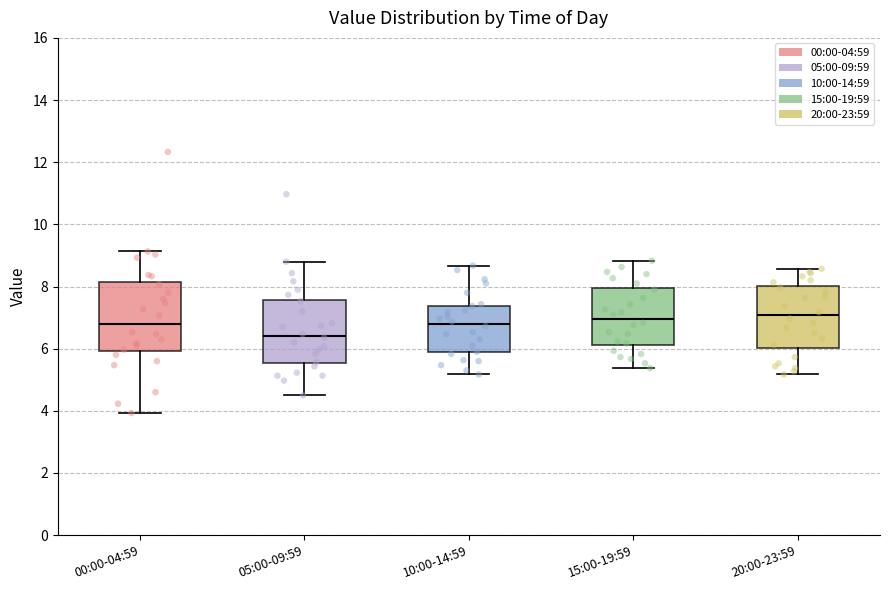

Reading left to right, read every box against the y-axis: the position of its median line, the range the box covers, and the ends of its whiskers. The values are not printed on the chart, so give them approximately, as read against the axis.

00:00-04:59: median 6.8, box 6.0 to 8.2, whiskers 4.0 to 9.2
05:00-09:59: median 6.4, box 5.6 to 7.6, whiskers 4.6 to 8.8
10:00-14:59: median 6.8, box 5.8 to 7.4, whiskers 5.2 to 8.6
15:00-19:59: median 7.0, box 6.2 to 8.0, whiskers 5.4 to 8.8
20:00-23:59: median 7.0, box 6.0 to 8.0, whiskers 5.2 to 8.6